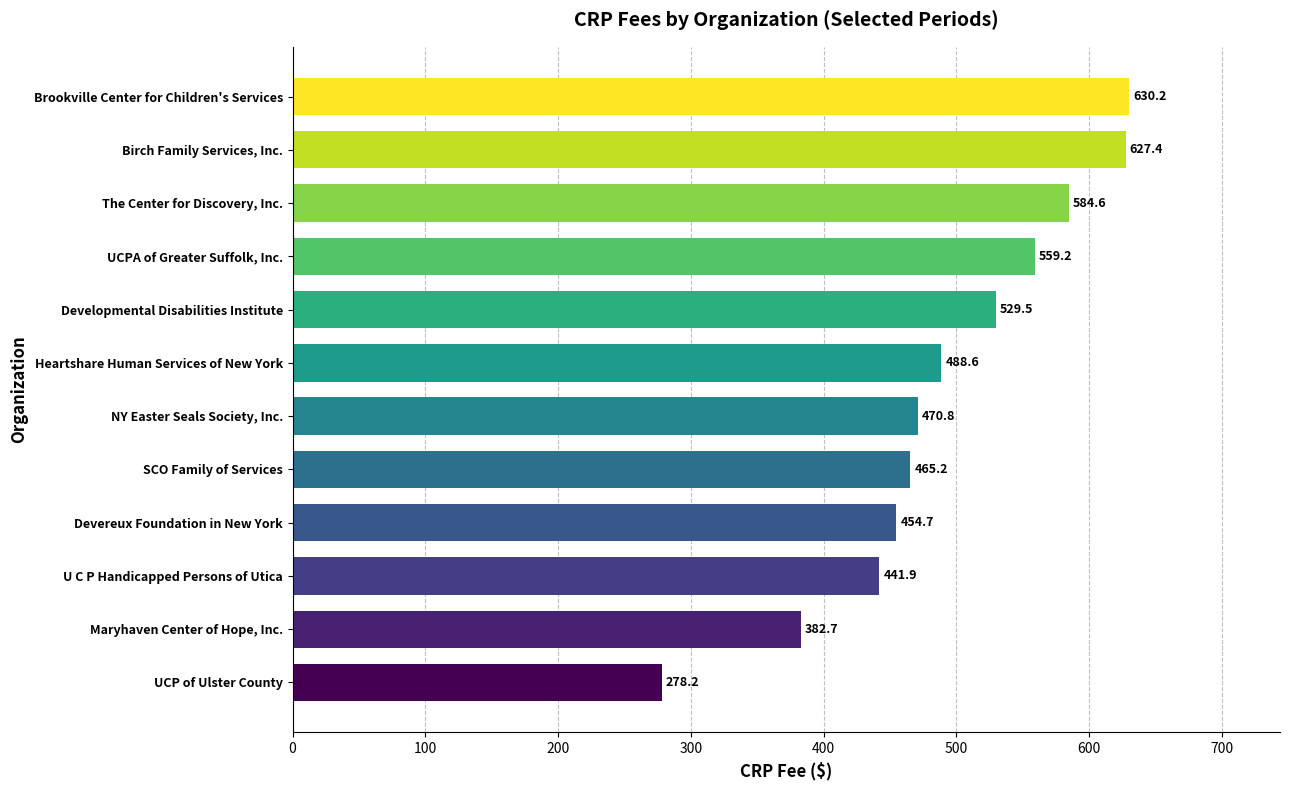

What is the change in value from SCO Family of Services to Brookville Center for Children's Services?

+165.0